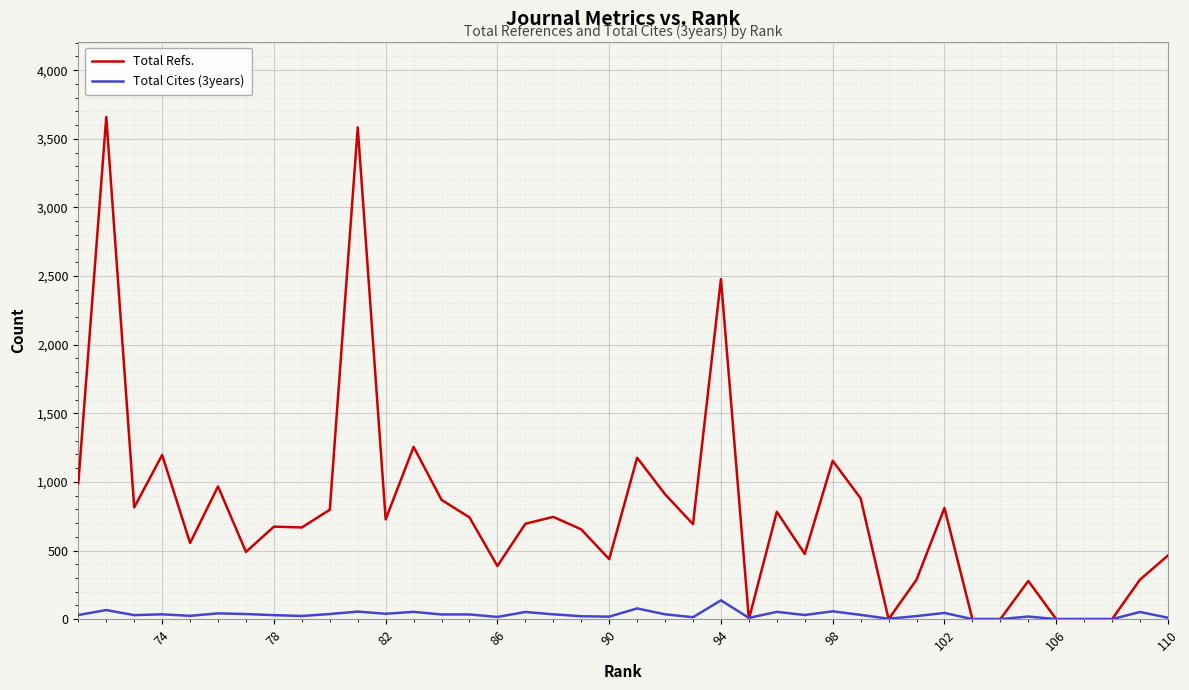

Which series has the largest total across all categories?

Total Refs.